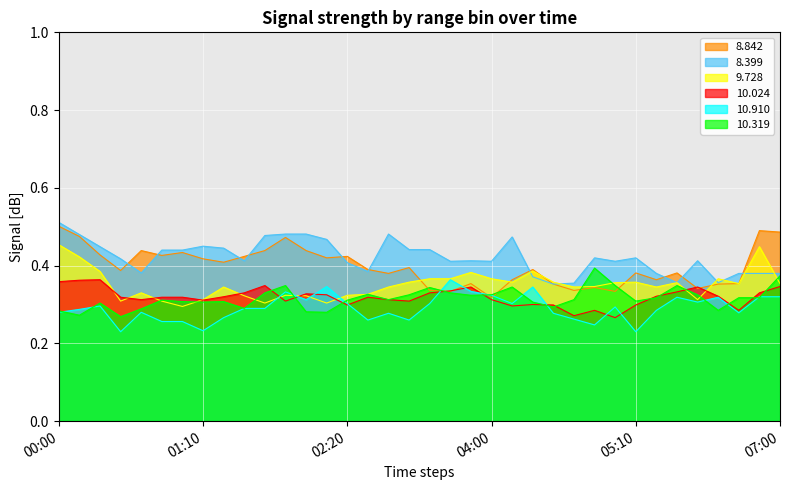

True or false: 10.319 and 8.399 intersect in this chart.

False